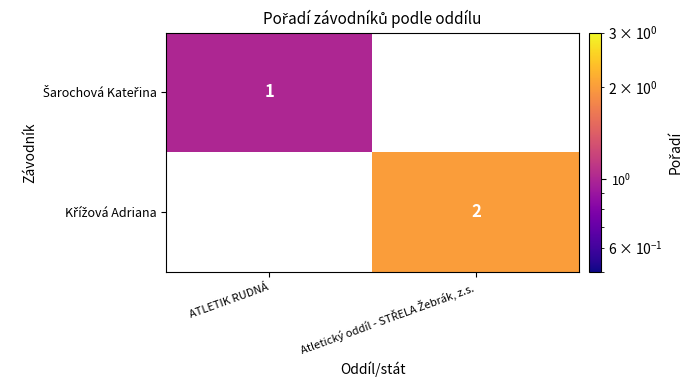

At which label does Šarochová Kateřina reach its minimum?

ATLETIK RUDNÁ